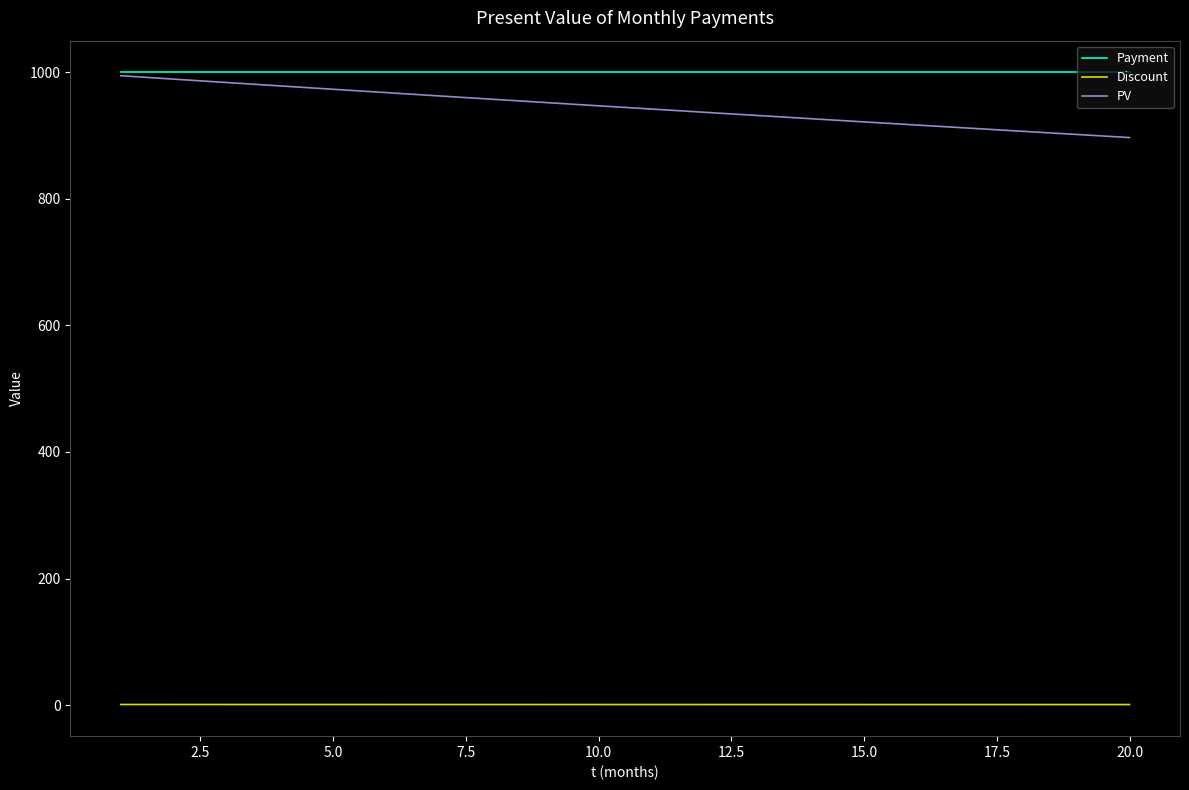

What is the greatest value displayed?

1000.0